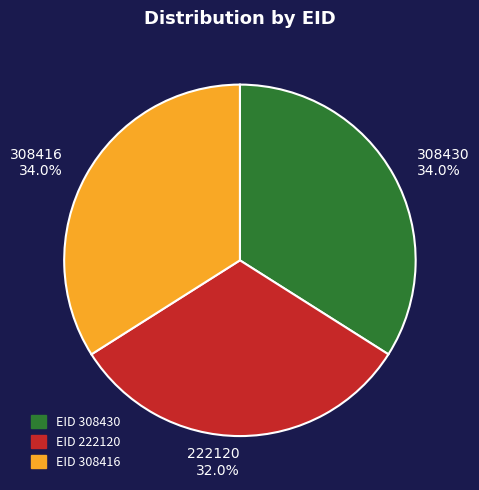

What percentage is the 308416 slice, to the nearest percent?

34%